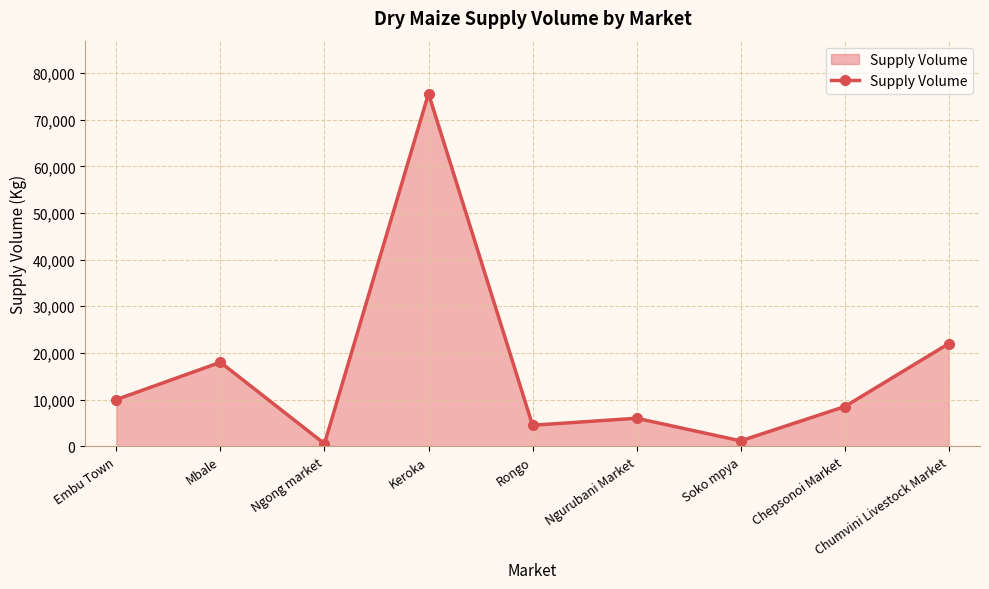

What is the label of the 1st point from the right?

Chumvini Livestock Market